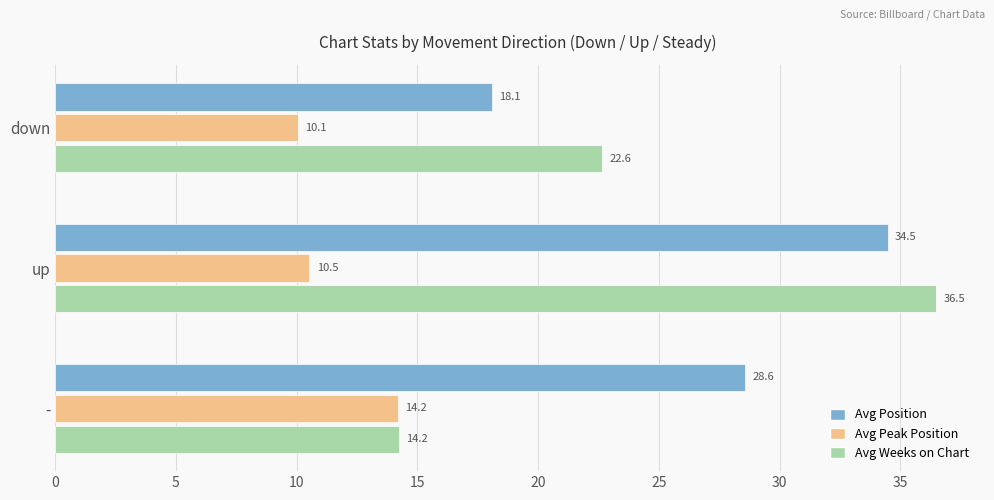

Which series has the largest total across all categories?

Avg Position